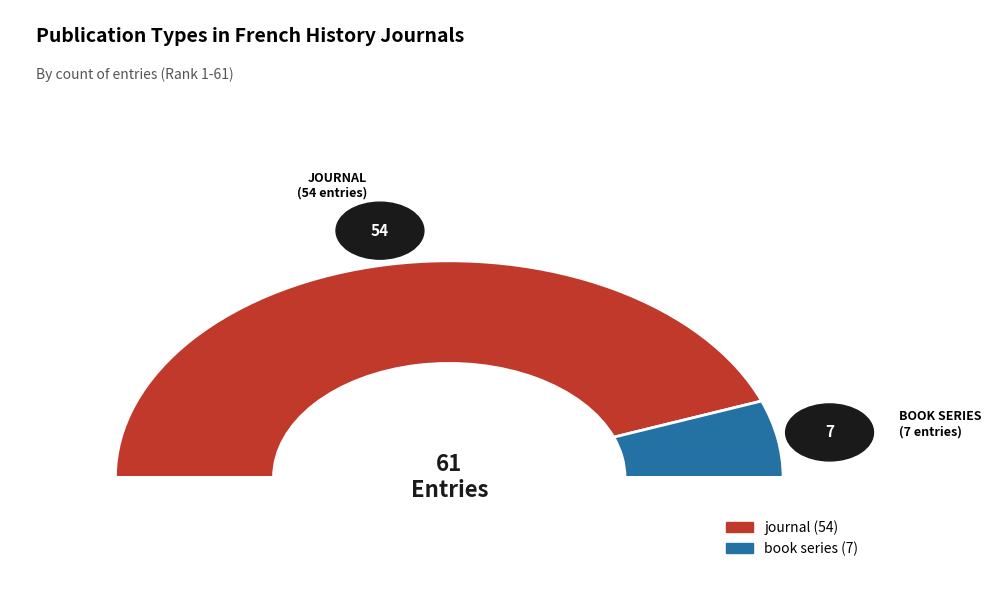

What percentage do journal and book series together represent?

100.0%